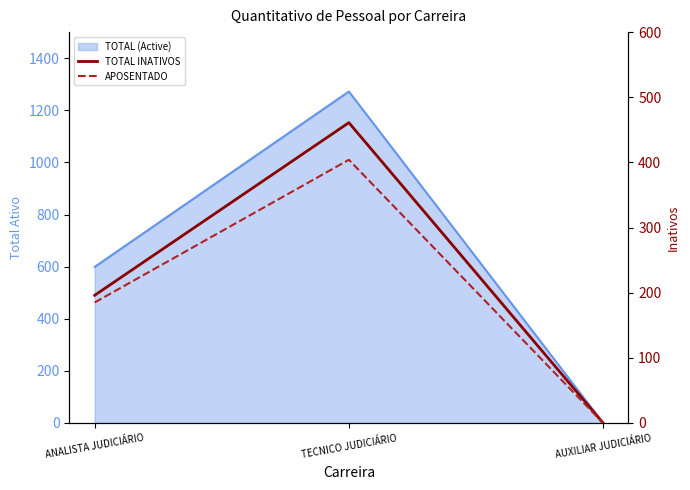

How many data points does each series have?

3